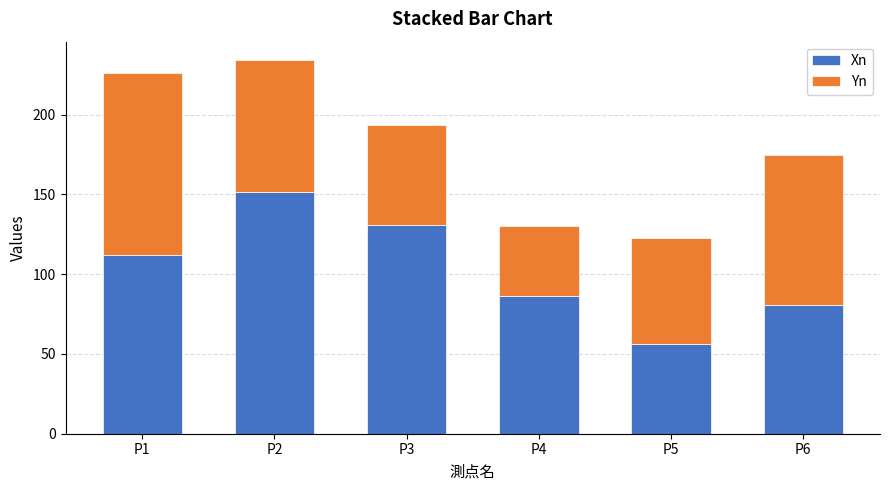

Which category has the lowest value in the Xn series?

P5